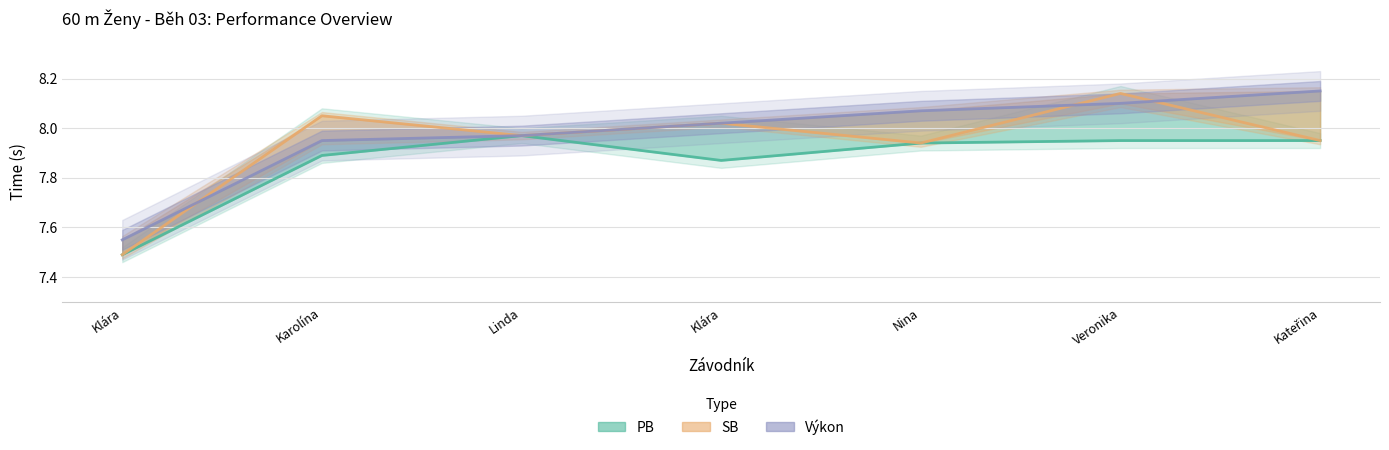

Is it true that SB equals 8.0 at Klára?

True